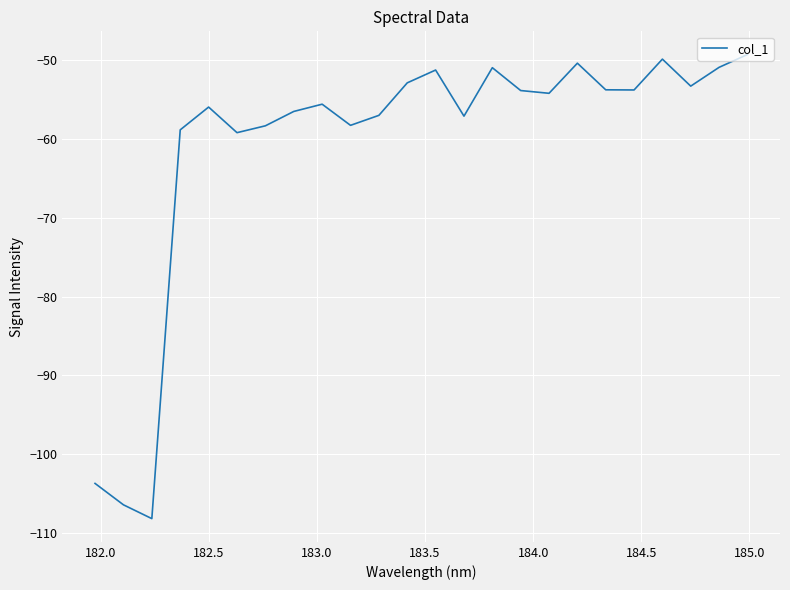

What is the smallest value displayed?

-108.2